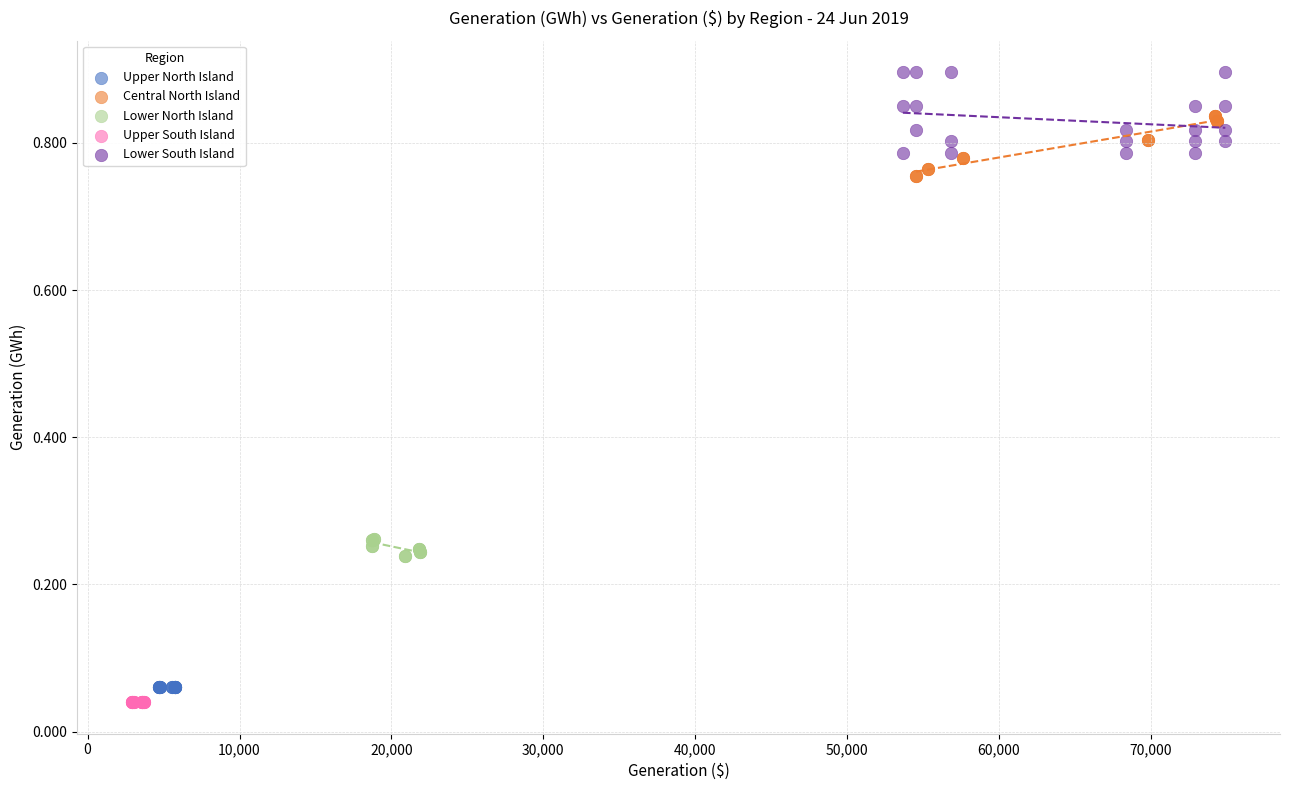

Which series reaches the maximum Y coordinate?

Lower South Island